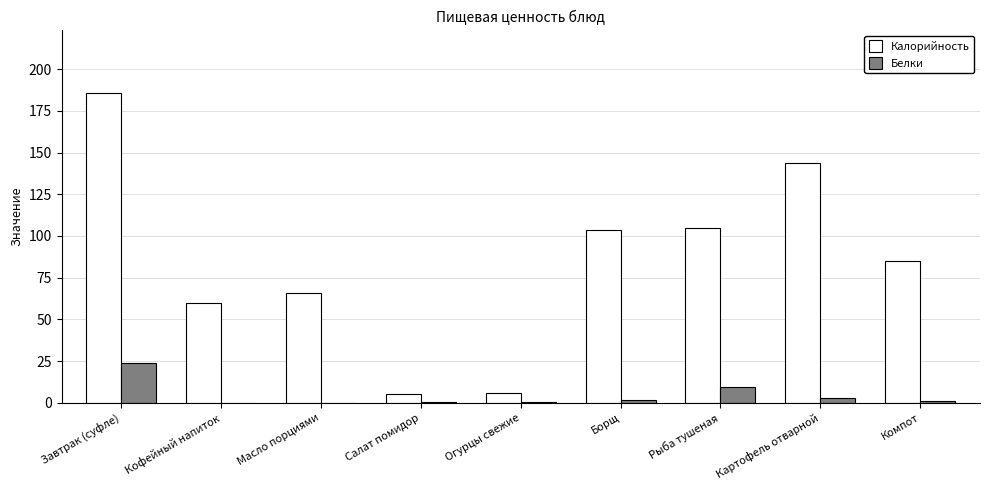

Which series has the largest total across all categories?

Калорийность